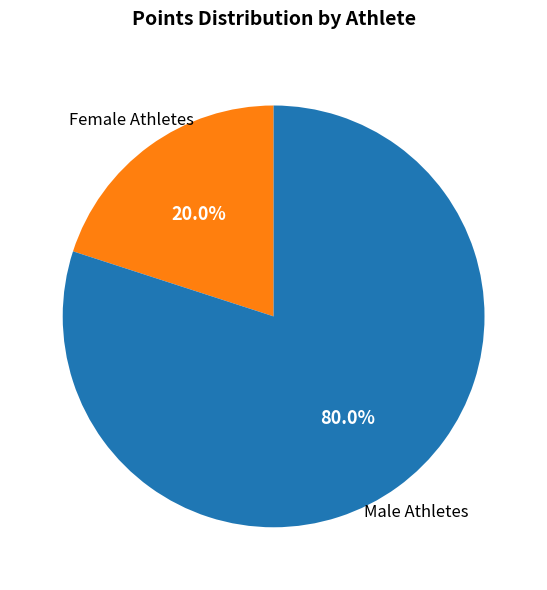

How many slices are in this pie chart?

2